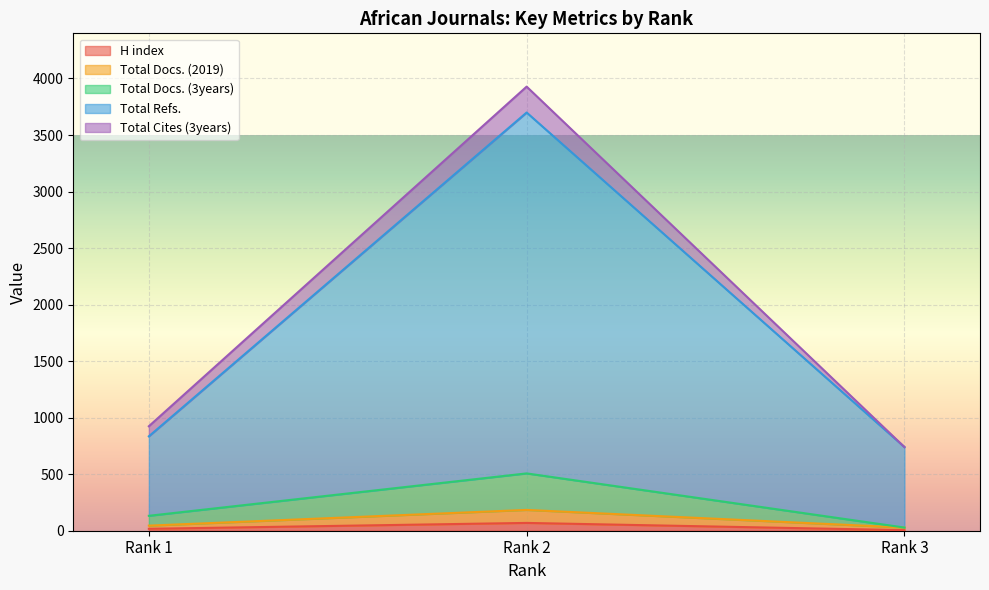

True or false: H index has a value of 3 at Rank 3.

False